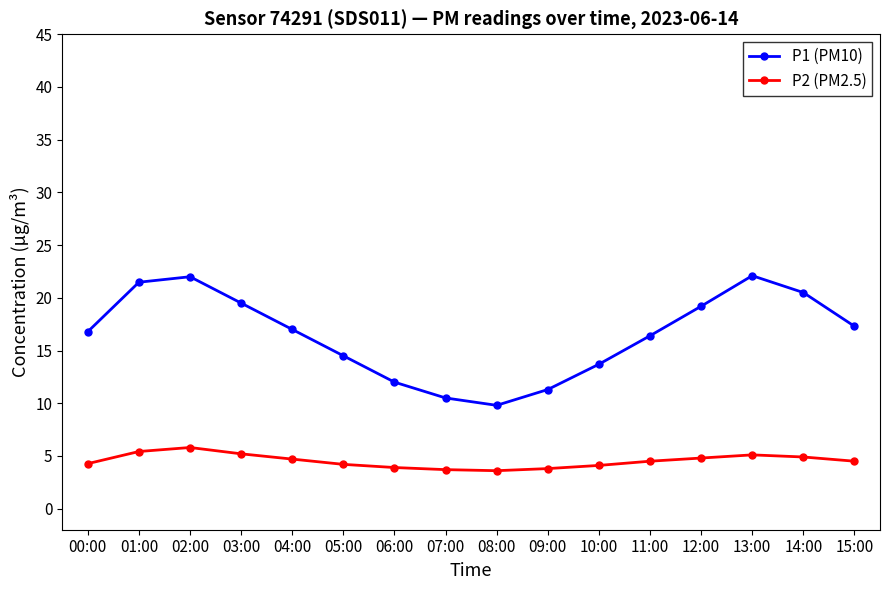

What position from the left is 03:00?

4